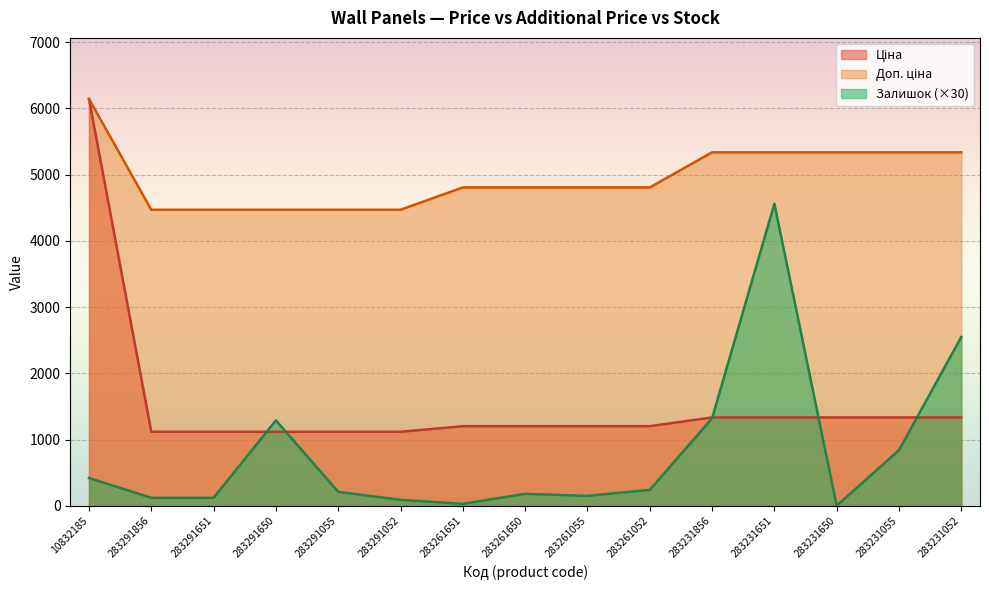

What is the difference between the second highest and minimum values in the Ціна series?

216.8